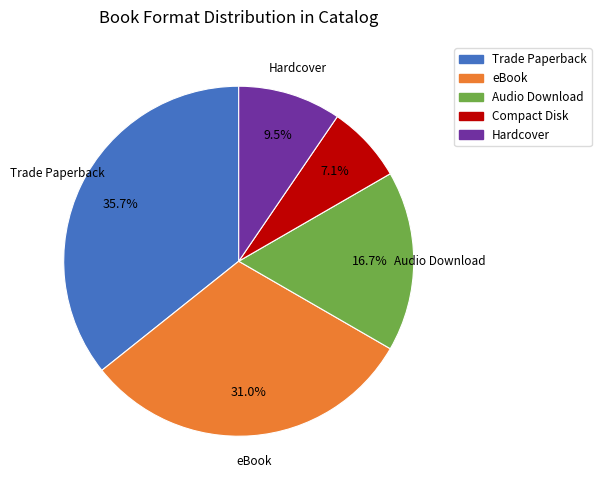

Combined, what portion of the pie is Hardcover and Audio Download?

26.2%